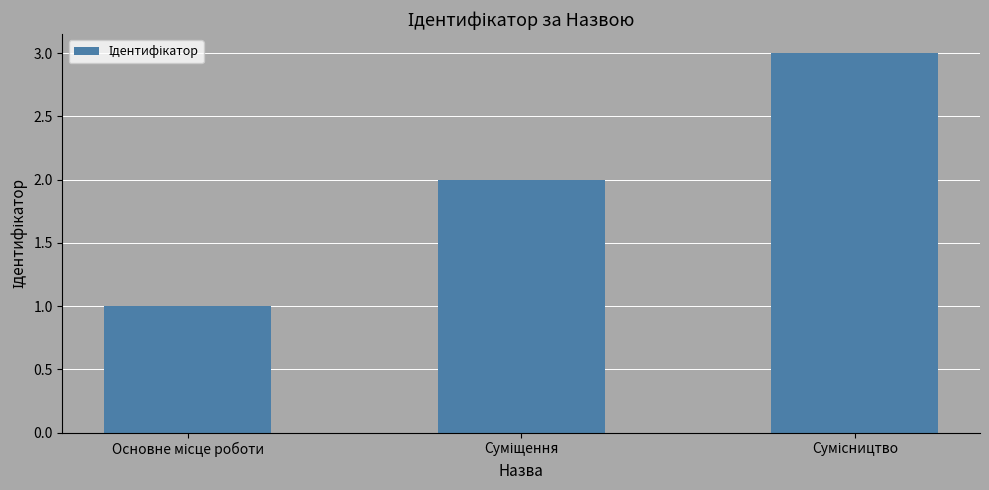

What is the difference between the maximum and minimum values?

2